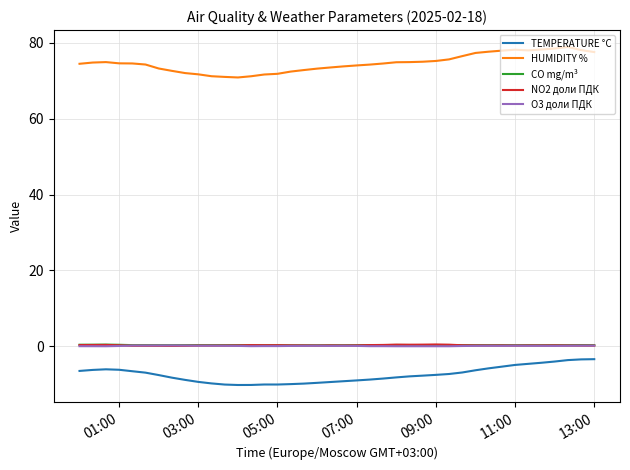

True or false: TEMPERATURE °C and O3 доли ПДК cross at least once.

False